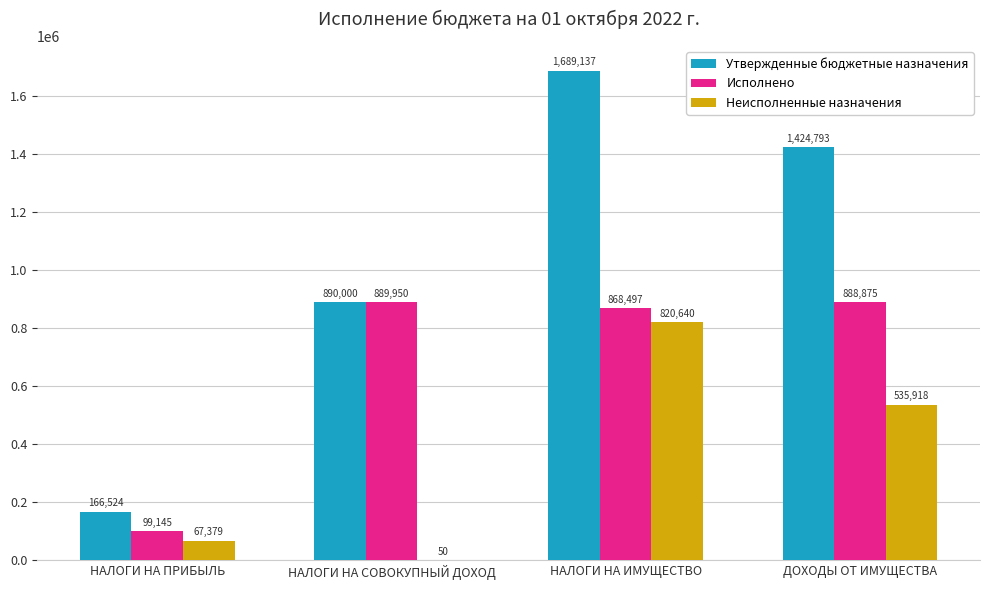

Where is Исполнено nearest to the value 494547?

НАЛОГИ НА ИМУЩЕСТВО